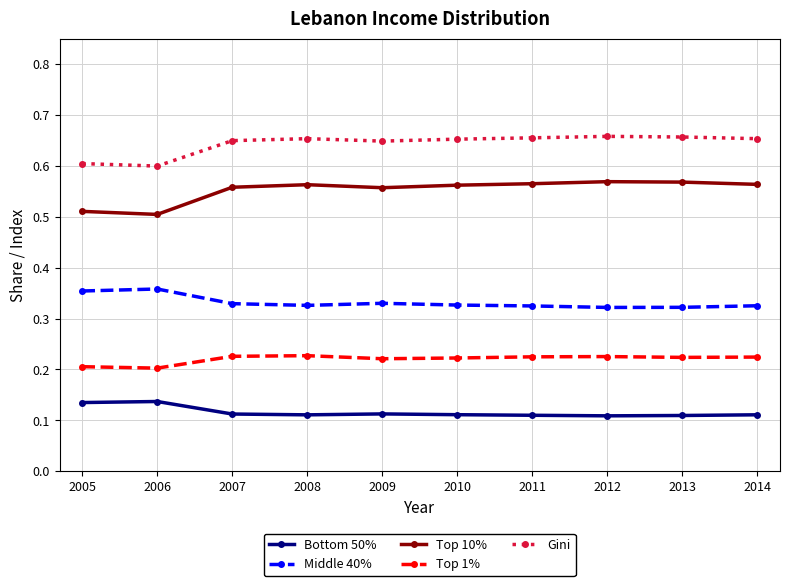

How many lines are shown in the chart?

5